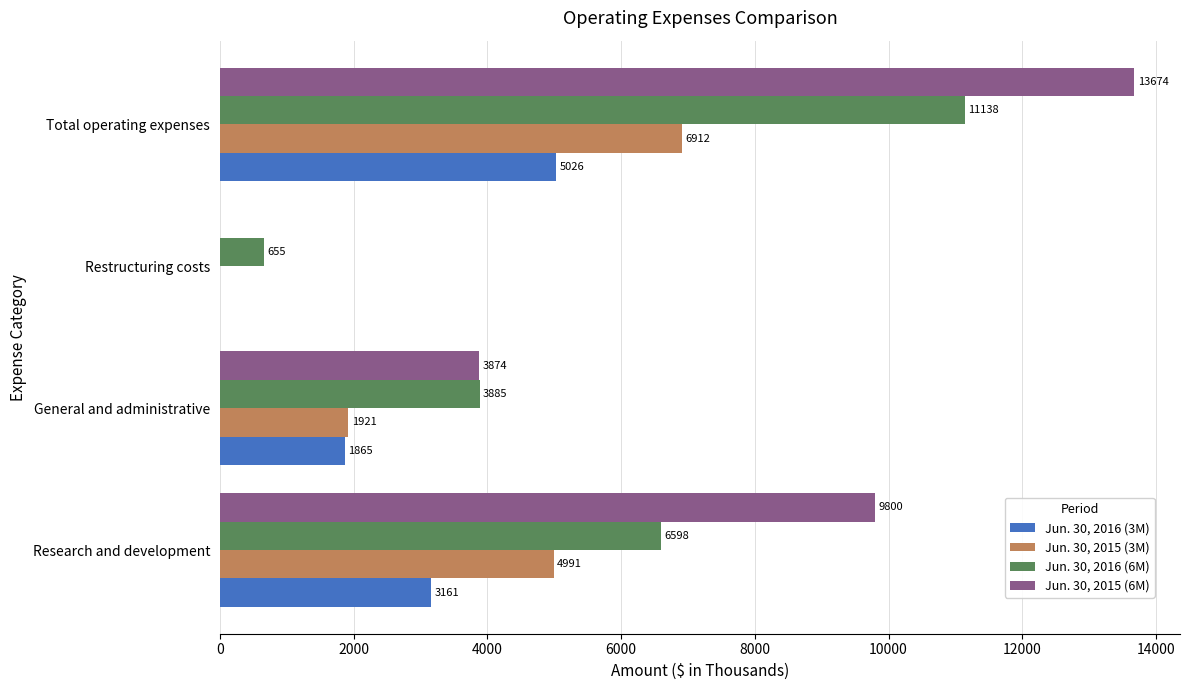

Read the Jun. 30, 2015 (3M) value at Total operating expenses.

6912